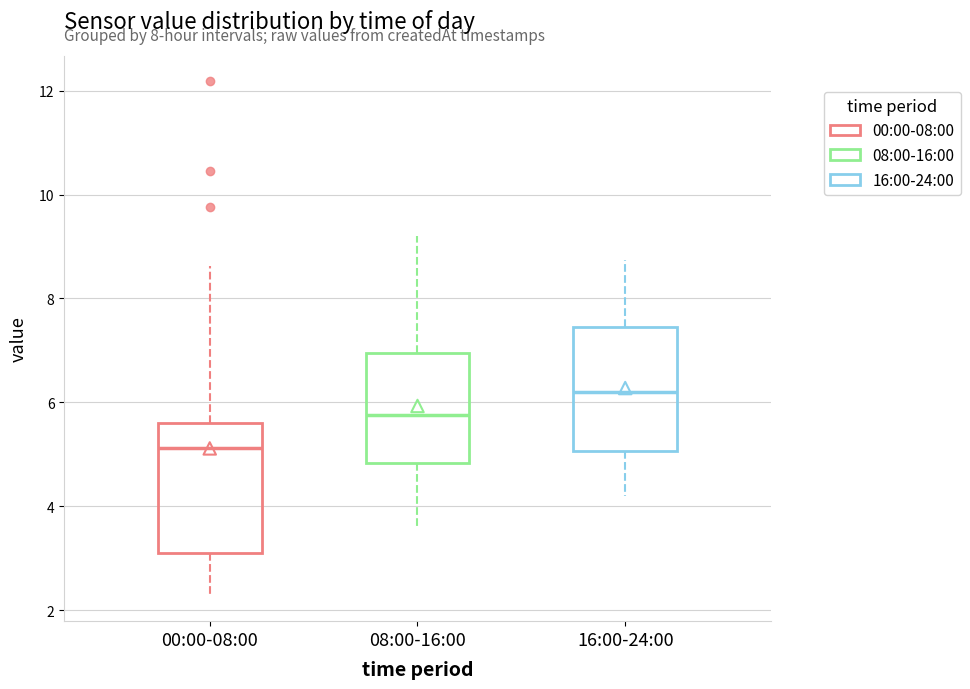

Reading left to right, read every box against the y-axis: the position of its median line, the range the box covers, and the ends of its whiskers. The values are not printed on the chart, so give them approximately, as read against the axis.

00:00-08:00: median 5.2, box 3.0 to 5.6, whiskers 2.2 to 8.6
08:00-16:00: median 5.8, box 4.8 to 7.0, whiskers 3.6 to 9.2
16:00-24:00: median 6.2, box 5.0 to 7.4, whiskers 4.2 to 8.8